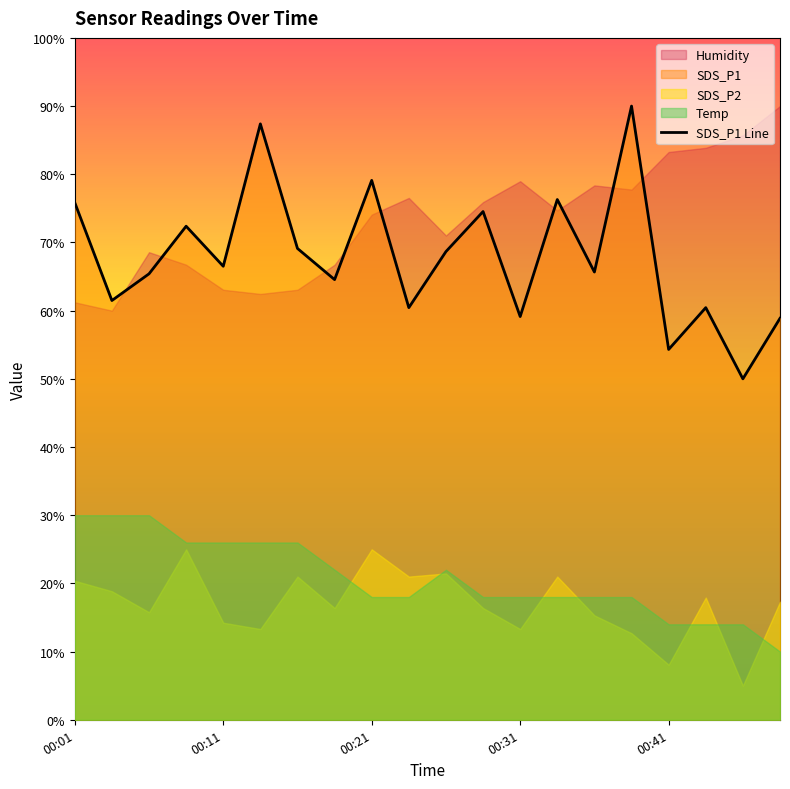

Which category has the highest value across all series?

15